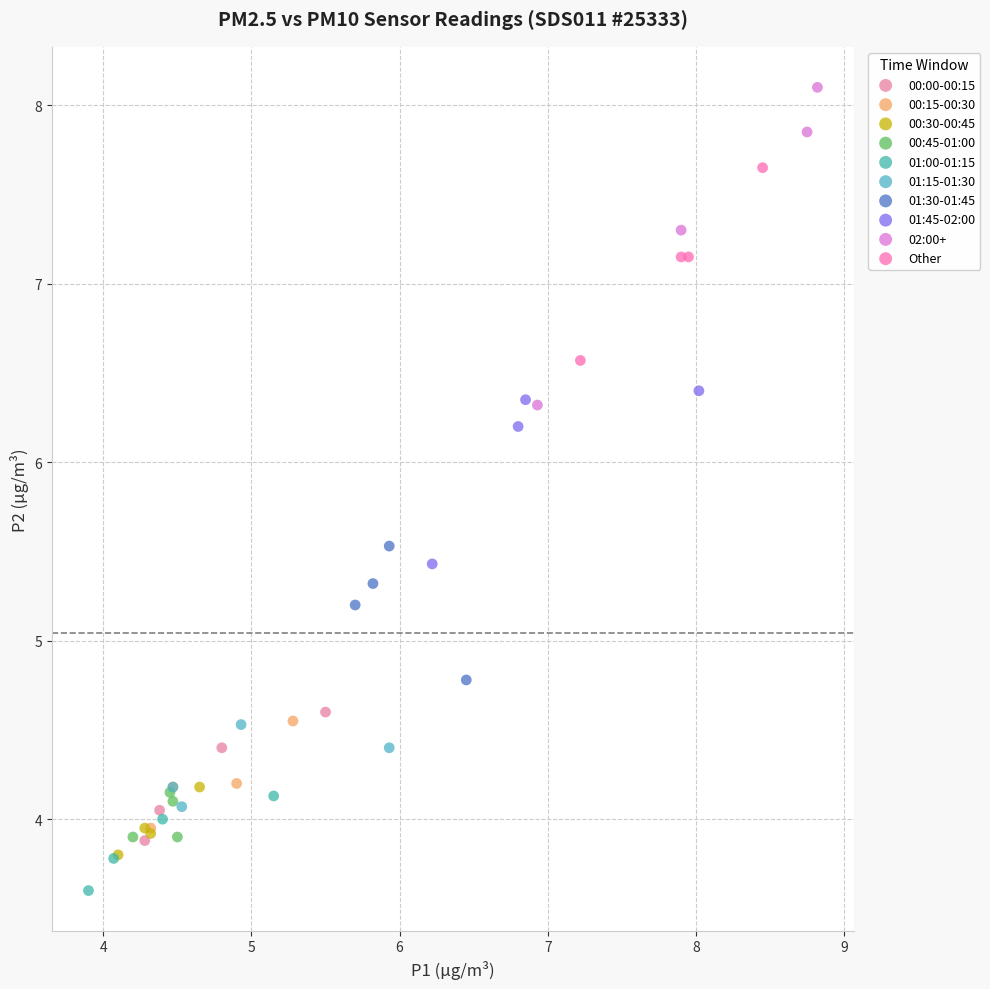

Which series contains the highest Y value?

02:00+